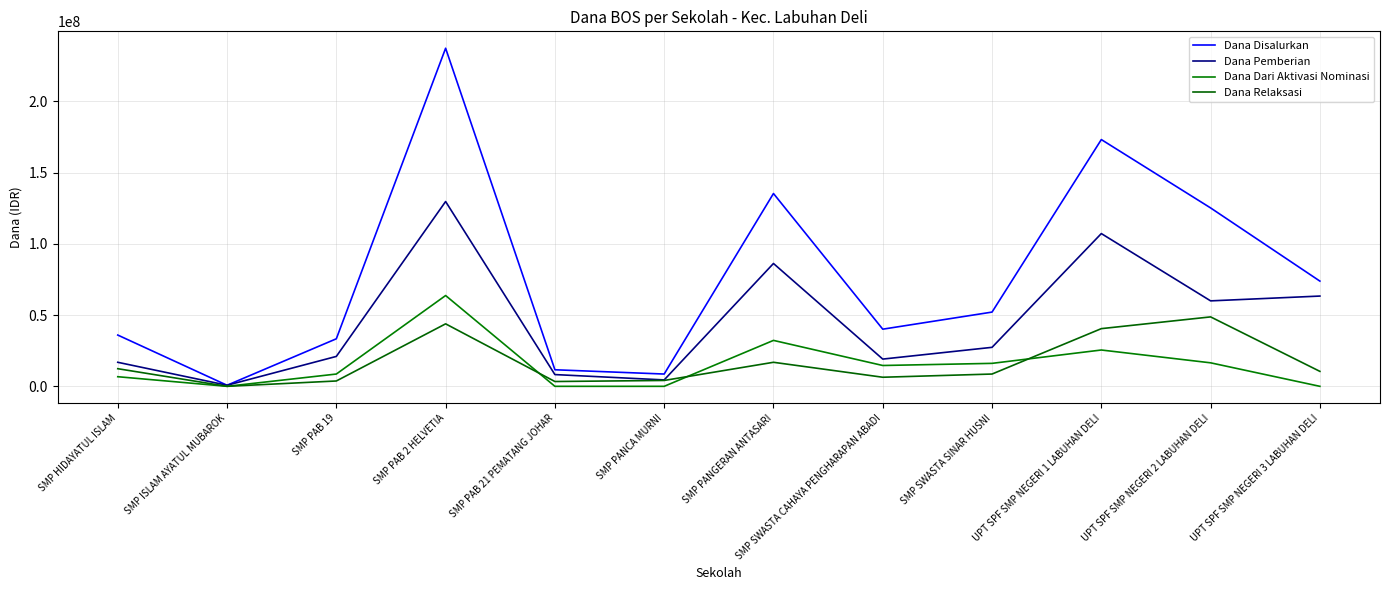

Does the chart display data point markers on the line(s)?

No